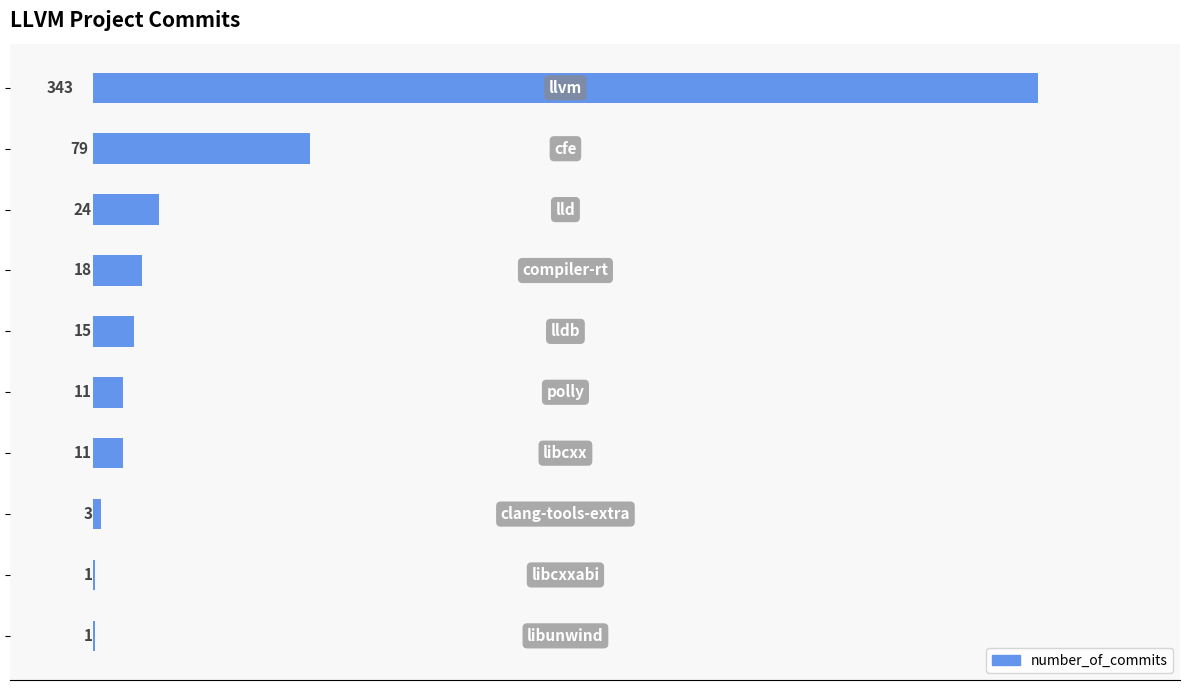

What is the maximum value shown in the chart?

343